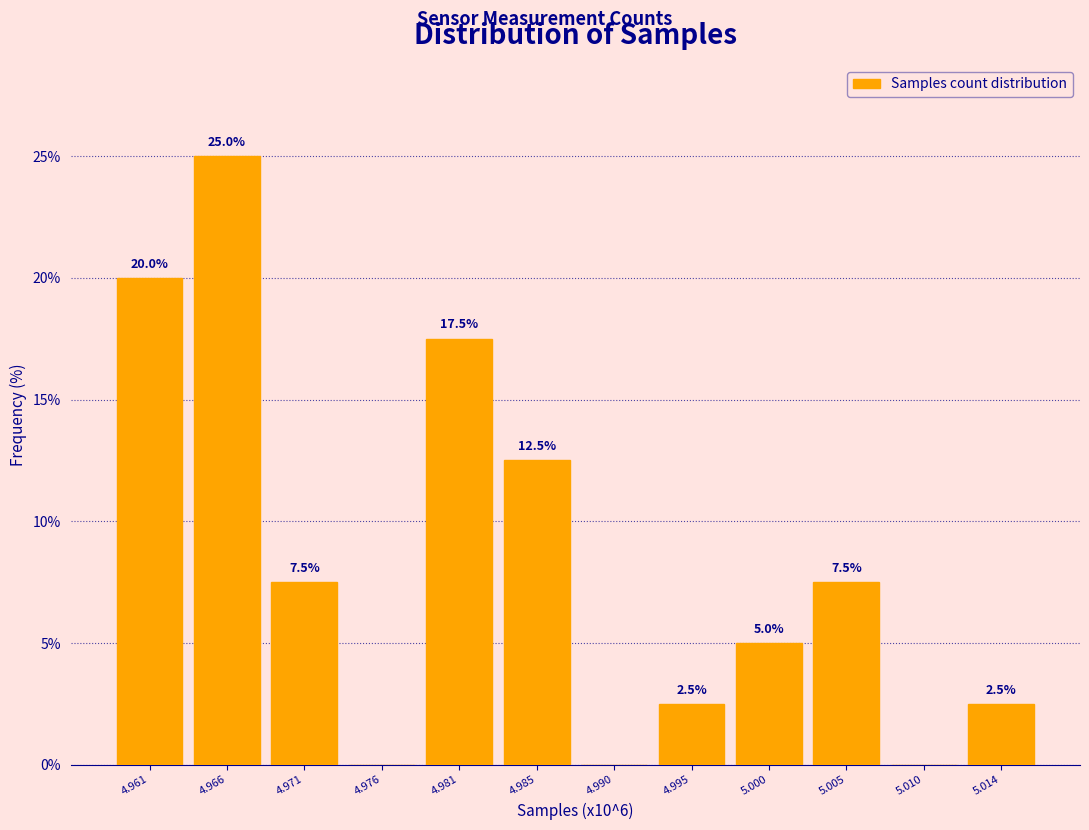

Reading left to right, transcribe all the data shown in this chart.

4.961=20.0	4.966=25.0	4.971=7.5	4.976=0.0	4.981=17.5	4.985=12.5	4.990=0.0	4.995=2.5	5.000=5.0	5.005=7.5	5.010=0.0	5.014=2.5